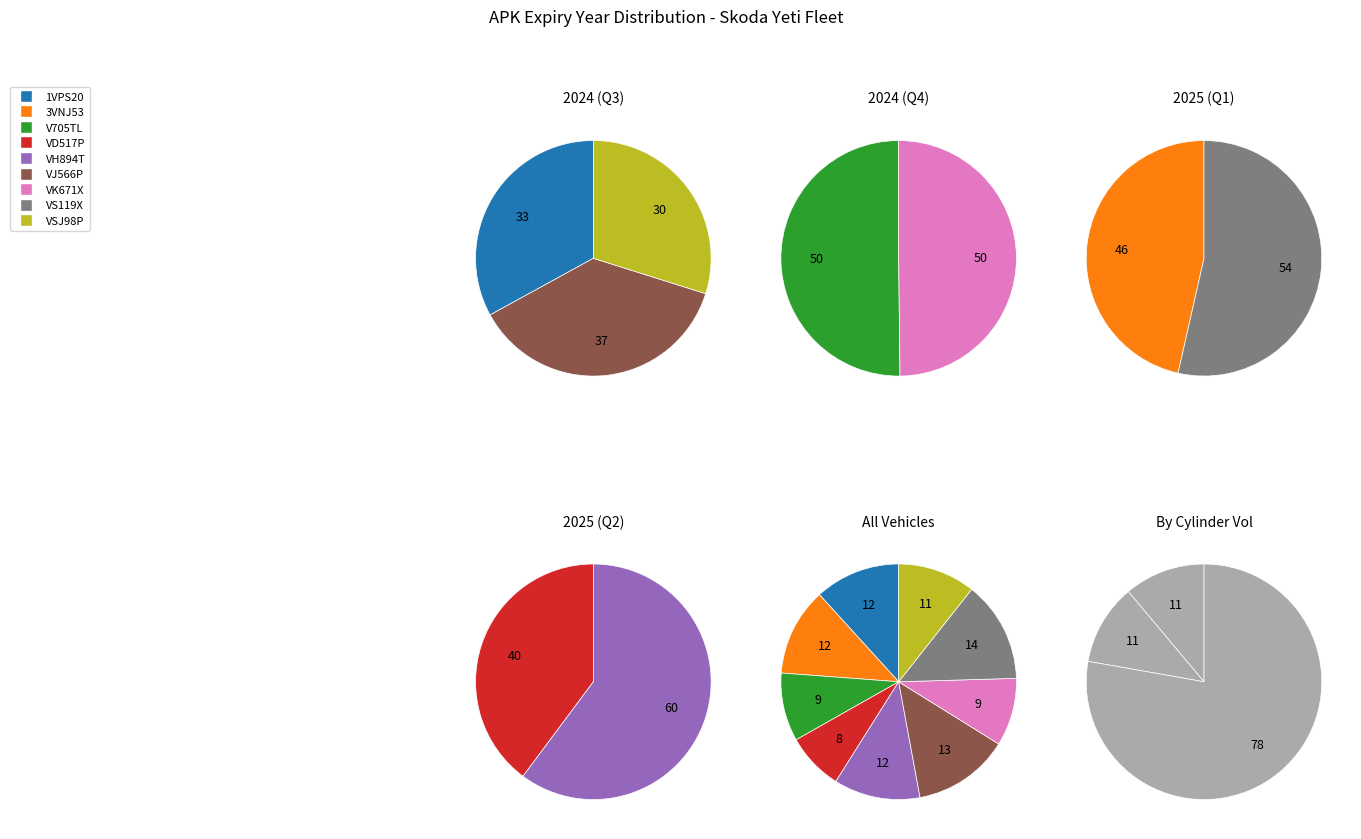

Is the sum of V705TL and 1VPS20 greater than half?

No